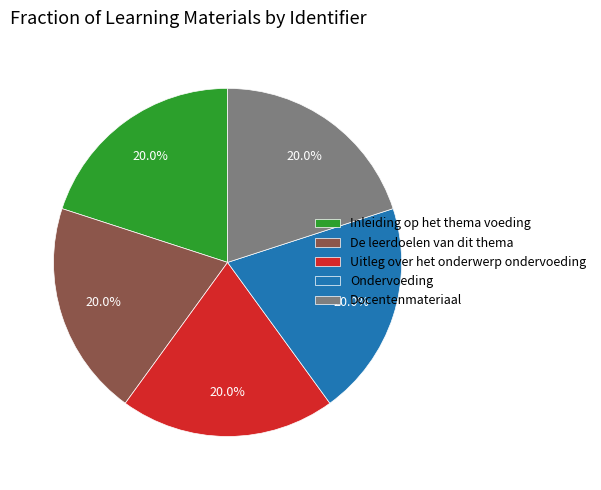

Does Uitleg over het onderwerp ondervoeding represent more than half of the total?

No